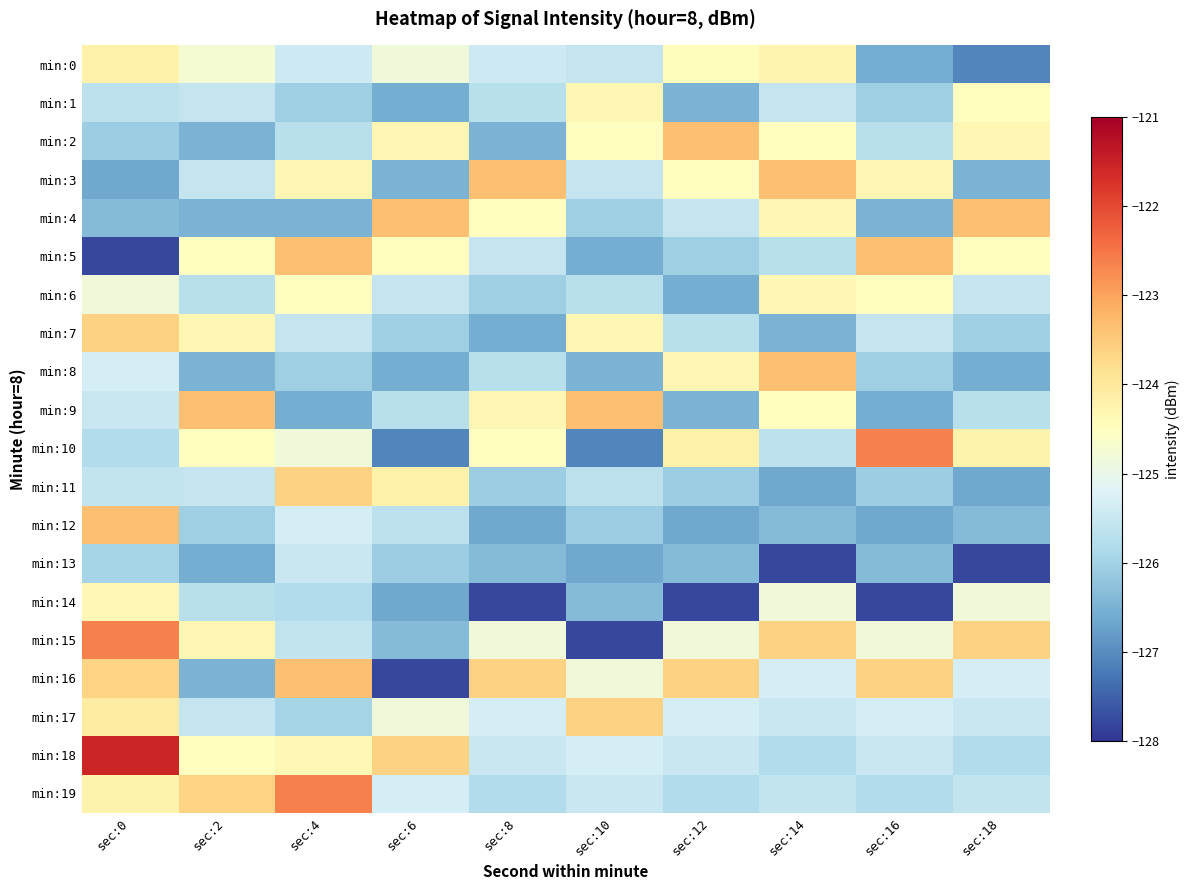

Reading left to right, transcribe all the data shown in this chart.

min:0: sec:0=-124.2	sec:2=-124.7	sec:4=-125.5	sec:6=-124.8	sec:8=-125.4	sec:10=-125.6	sec:12=-124.5	sec:14=-124.3	sec:16=-126.6	sec:18=-127.1
min:1: sec:0=-125.7	sec:2=-125.5	sec:4=-126.0	sec:6=-126.6	sec:8=-125.7	sec:10=-124.3	sec:12=-126.5	sec:14=-125.5	sec:16=-126.0	sec:18=-124.5
min:2: sec:0=-126.1	sec:2=-126.5	sec:4=-125.7	sec:6=-124.3	sec:8=-126.5	sec:10=-124.5	sec:12=-123.4	sec:14=-124.5	sec:16=-125.7	sec:18=-124.3
min:3: sec:0=-126.6	sec:2=-125.5	sec:4=-124.3	sec:6=-126.5	sec:8=-123.4	sec:10=-125.5	sec:12=-124.5	sec:14=-123.4	sec:16=-124.3	sec:18=-126.5
min:4: sec:0=-126.4	sec:2=-126.5	sec:4=-126.5	sec:6=-123.4	sec:8=-124.5	sec:10=-126.0	sec:12=-125.5	sec:14=-124.3	sec:16=-126.5	sec:18=-123.4
min:5: sec:0=-127.8	sec:2=-124.5	sec:4=-123.4	sec:6=-124.5	sec:8=-125.5	sec:10=-126.6	sec:12=-126.0	sec:14=-125.7	sec:16=-123.4	sec:18=-124.5
min:6: sec:0=-124.8	sec:2=-125.7	sec:4=-124.5	sec:6=-125.5	sec:8=-126.0	sec:10=-125.7	sec:12=-126.6	sec:14=-124.3	sec:16=-124.5	sec:18=-125.5
min:7: sec:0=-123.6	sec:2=-124.3	sec:4=-125.5	sec:6=-126.0	sec:8=-126.6	sec:10=-124.3	sec:12=-125.7	sec:14=-126.5	sec:16=-125.5	sec:18=-126.0
min:8: sec:0=-125.3	sec:2=-126.5	sec:4=-126.0	sec:6=-126.6	sec:8=-125.7	sec:10=-126.5	sec:12=-124.3	sec:14=-123.4	sec:16=-126.0	sec:18=-126.6
min:9: sec:0=-125.5	sec:2=-123.4	sec:4=-126.6	sec:6=-125.7	sec:8=-124.3	sec:10=-123.4	sec:12=-126.5	sec:14=-124.5	sec:16=-126.6	sec:18=-125.7
min:10: sec:0=-125.8	sec:2=-124.5	sec:4=-124.8	sec:6=-127.1	sec:8=-124.5	sec:10=-127.1	sec:12=-124.2	sec:14=-125.7	sec:16=-122.6	sec:18=-124.2
min:11: sec:0=-125.6	sec:2=-125.5	sec:4=-123.6	sec:6=-124.2	sec:8=-126.1	sec:10=-125.7	sec:12=-126.1	sec:14=-126.6	sec:16=-126.1	sec:18=-126.6
min:12: sec:0=-123.4	sec:2=-126.0	sec:4=-125.3	sec:6=-125.7	sec:8=-126.6	sec:10=-126.1	sec:12=-126.6	sec:14=-126.4	sec:16=-126.6	sec:18=-126.4
min:13: sec:0=-126.0	sec:2=-126.6	sec:4=-125.5	sec:6=-126.1	sec:8=-126.4	sec:10=-126.6	sec:12=-126.4	sec:14=-127.8	sec:16=-126.4	sec:18=-127.8
min:14: sec:0=-124.3	sec:2=-125.7	sec:4=-125.8	sec:6=-126.6	sec:8=-127.8	sec:10=-126.4	sec:12=-127.8	sec:14=-124.8	sec:16=-127.8	sec:18=-124.8
min:15: sec:0=-122.6	sec:2=-124.3	sec:4=-125.6	sec:6=-126.4	sec:8=-124.8	sec:10=-127.8	sec:12=-124.8	sec:14=-123.6	sec:16=-124.8	sec:18=-123.6
min:16: sec:0=-123.6	sec:2=-126.5	sec:4=-123.4	sec:6=-127.8	sec:8=-123.6	sec:10=-124.8	sec:12=-123.6	sec:14=-125.3	sec:16=-123.6	sec:18=-125.3
min:17: sec:0=-124.1	sec:2=-125.5	sec:4=-126.0	sec:6=-124.8	sec:8=-125.3	sec:10=-123.6	sec:12=-125.3	sec:14=-125.5	sec:16=-125.3	sec:18=-125.5
min:18: sec:0=-121.6	sec:2=-124.5	sec:4=-124.3	sec:6=-123.6	sec:8=-125.5	sec:10=-125.3	sec:12=-125.5	sec:14=-125.8	sec:16=-125.5	sec:18=-125.8
min:19: sec:0=-124.2	sec:2=-123.6	sec:4=-122.6	sec:6=-125.3	sec:8=-125.8	sec:10=-125.5	sec:12=-125.8	sec:14=-125.6	sec:16=-125.8	sec:18=-125.6